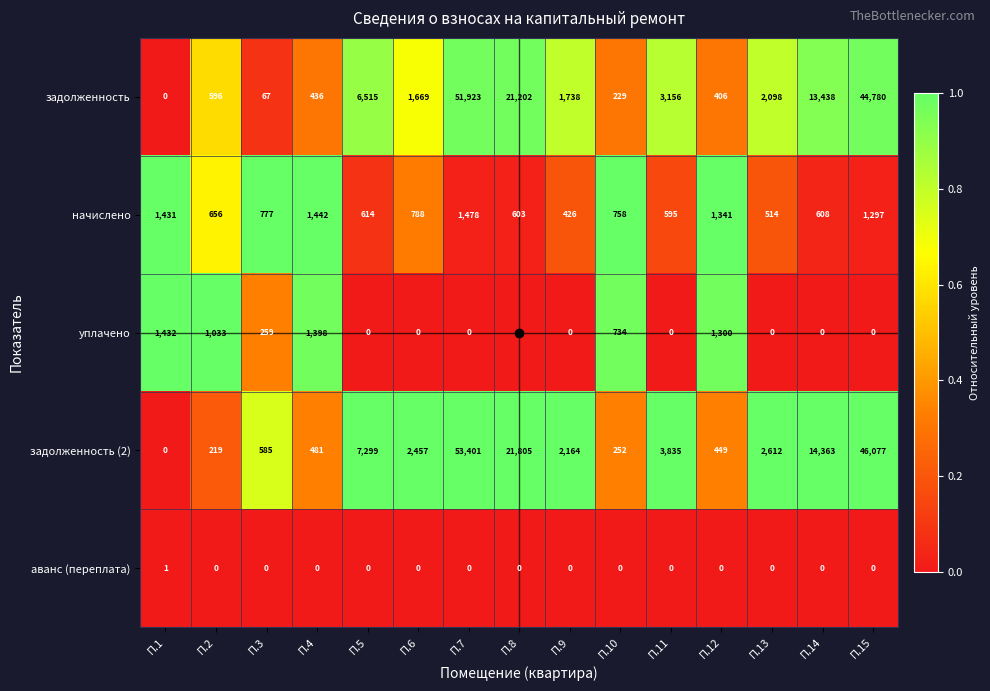

True or false: задолженность has a value of 1102 at П.6.

False